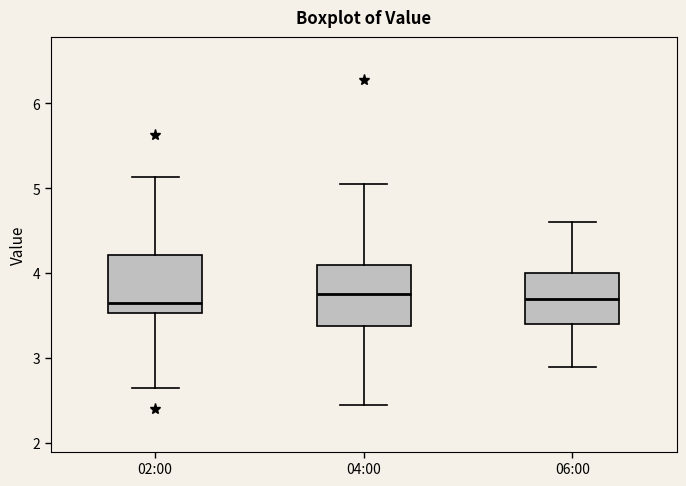

Where does the median line of the box for 06:00 sit on the y-axis? The values are not printed on the chart, so give them approximately, as read against the axis.

3.7